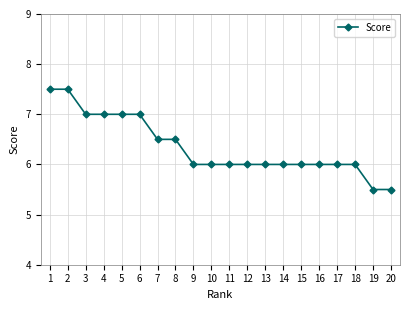

Reading right to left, extract all data points from this chart.

5.5	5.5	6.0	6.0	6.0	6.0	6.0	6.0	6.0	6.0	6.0	6.0	6.5	6.5	7.0	7.0	7.0	7.0	7.5	7.5